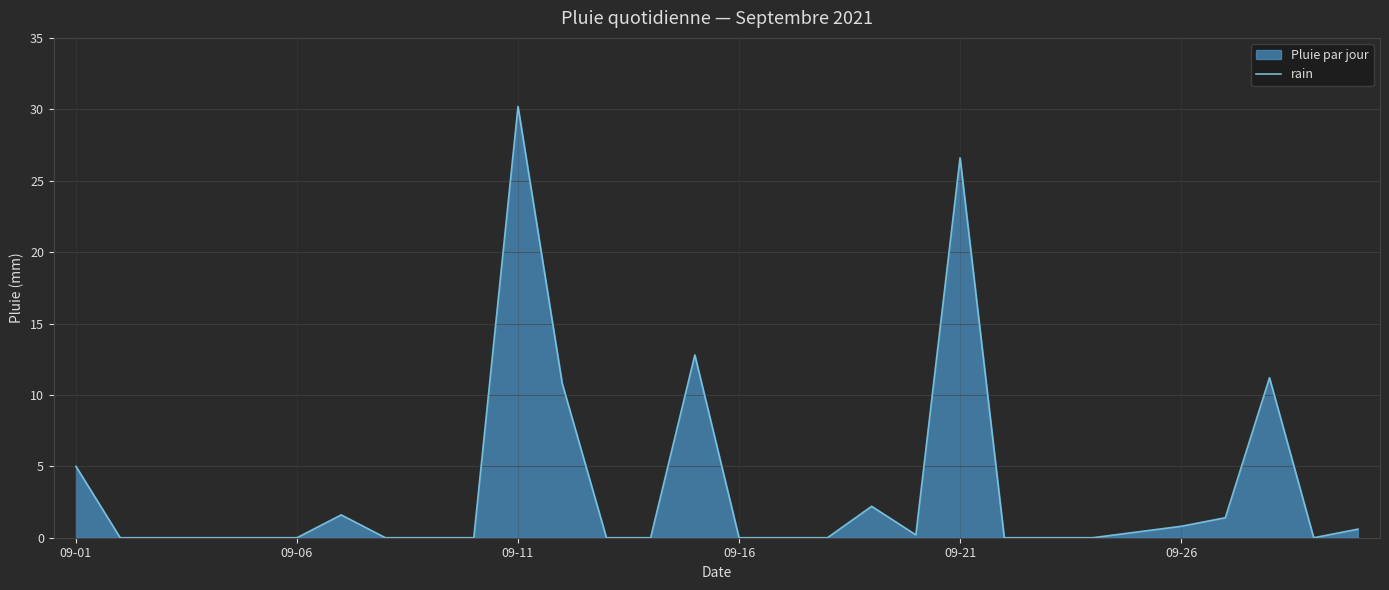

True or false: the data shows 5.0 at 09-01.

True